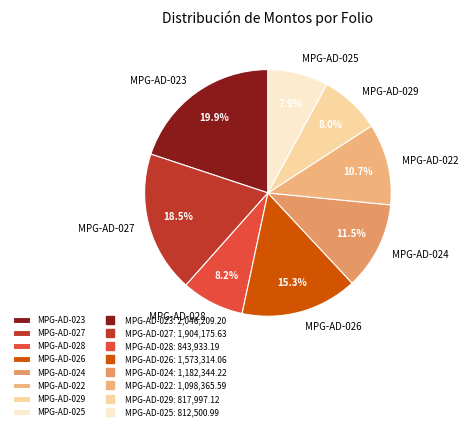

Which category has the biggest portion of the pie?

MPG-AD-023